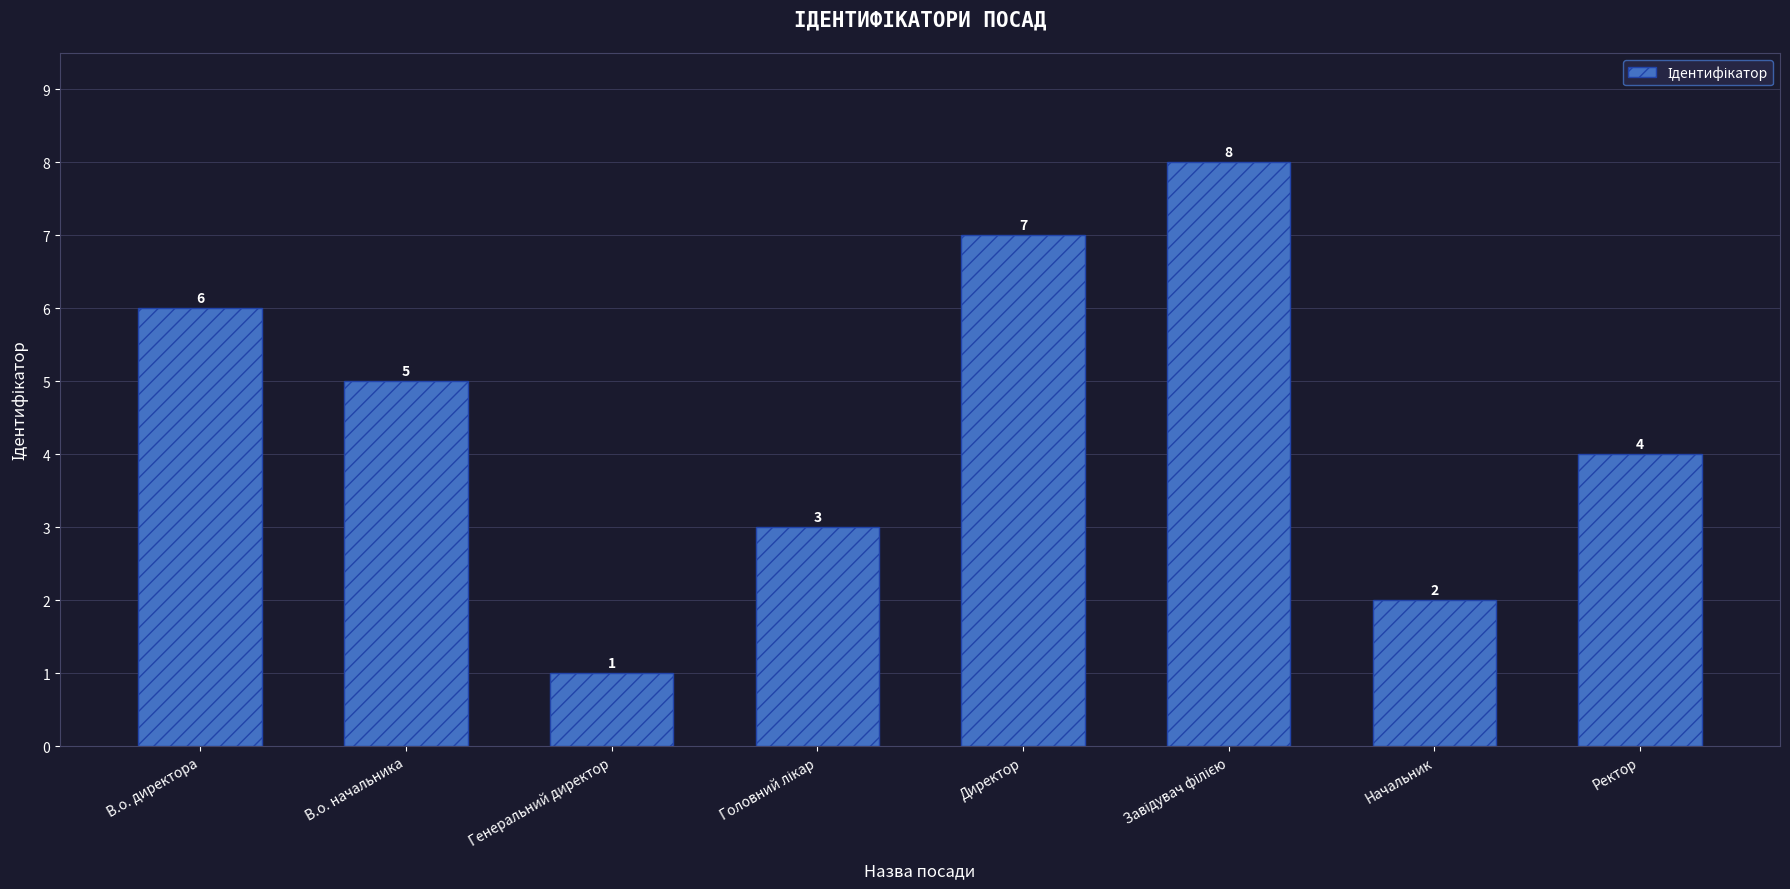

True or false: the data shows 1 at Генеральний директор.

True